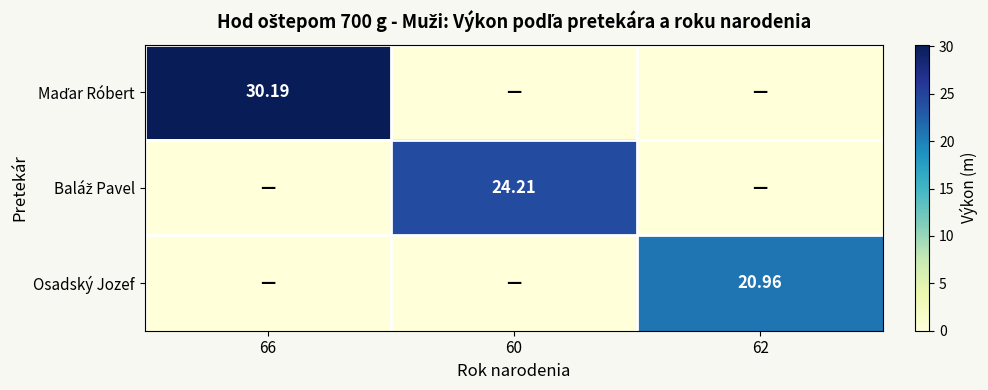

The Baláž Pavel series shows 0.0 at 62. True or false?

True